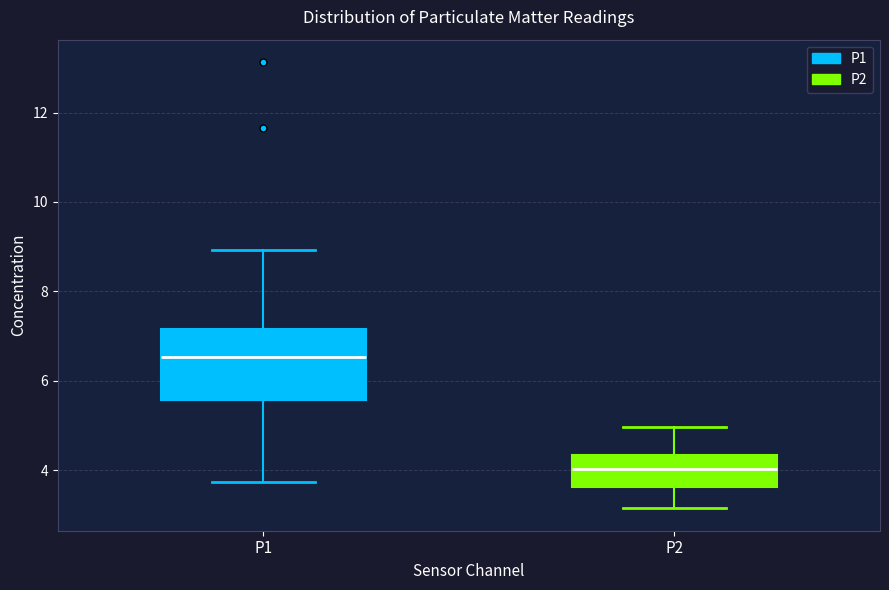

Where does the lower whisker of the box for P2 end on the y-axis? The values are not printed on the chart, so give them approximately, as read against the axis.

3.2